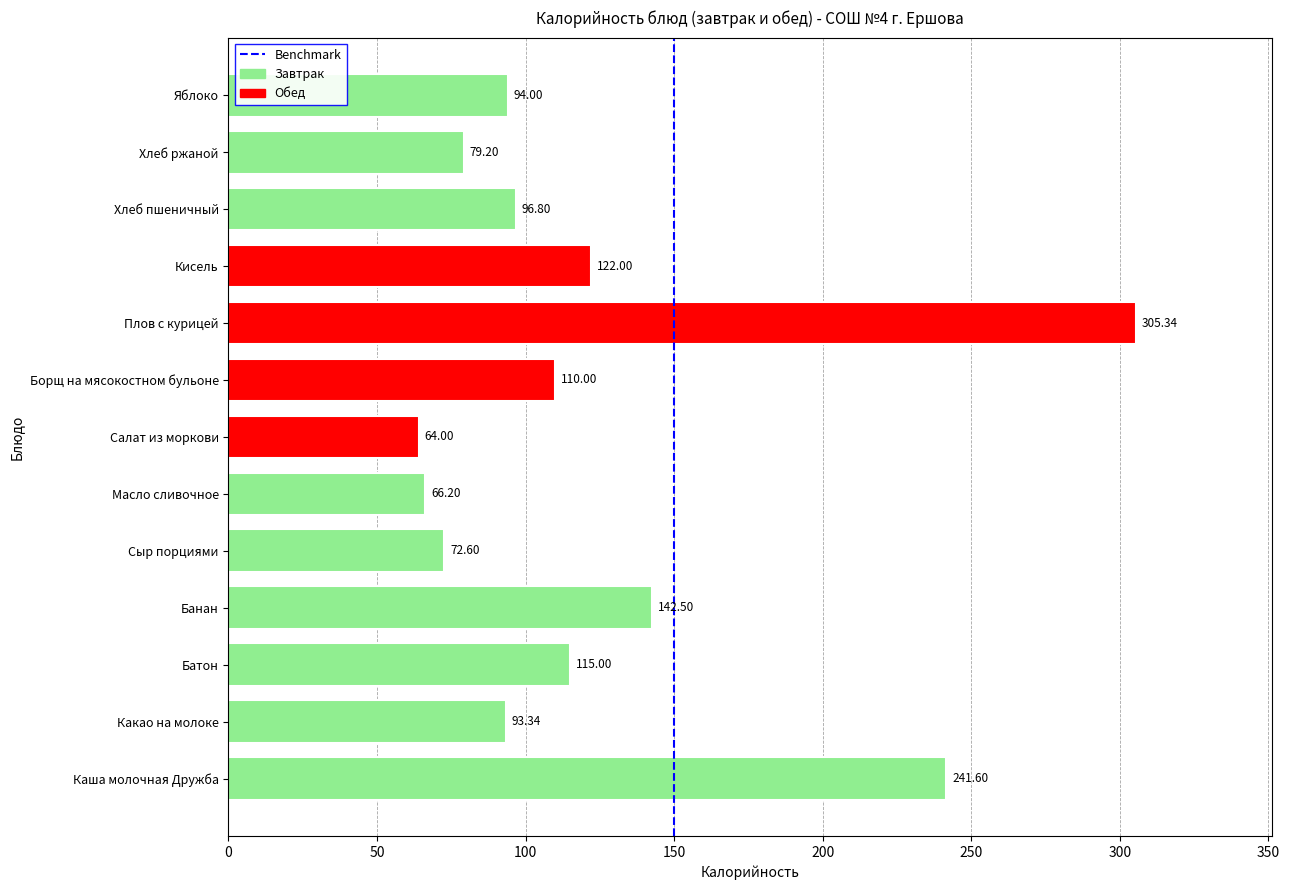

Which has a higher value, Какао на молоке or Борщ на мясокостном бульоне?

Борщ на мясокостном бульоне